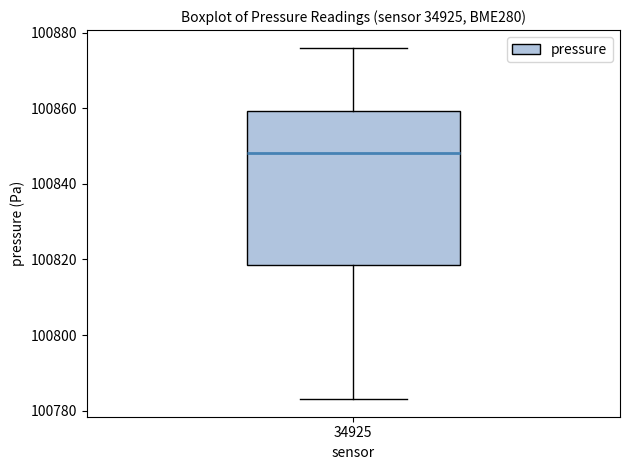

Where is the lower edge of the box at x = 34925 on the y-axis? The values are not printed on the chart, so give them approximately, as read against the axis.

100818